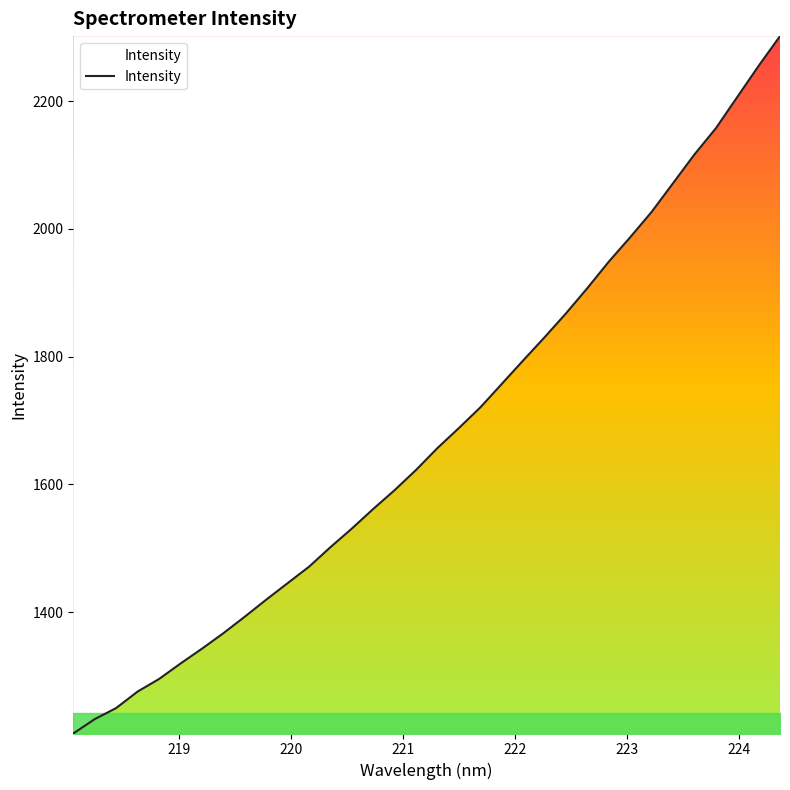

What is the maximum value shown in the chart?

2301.8